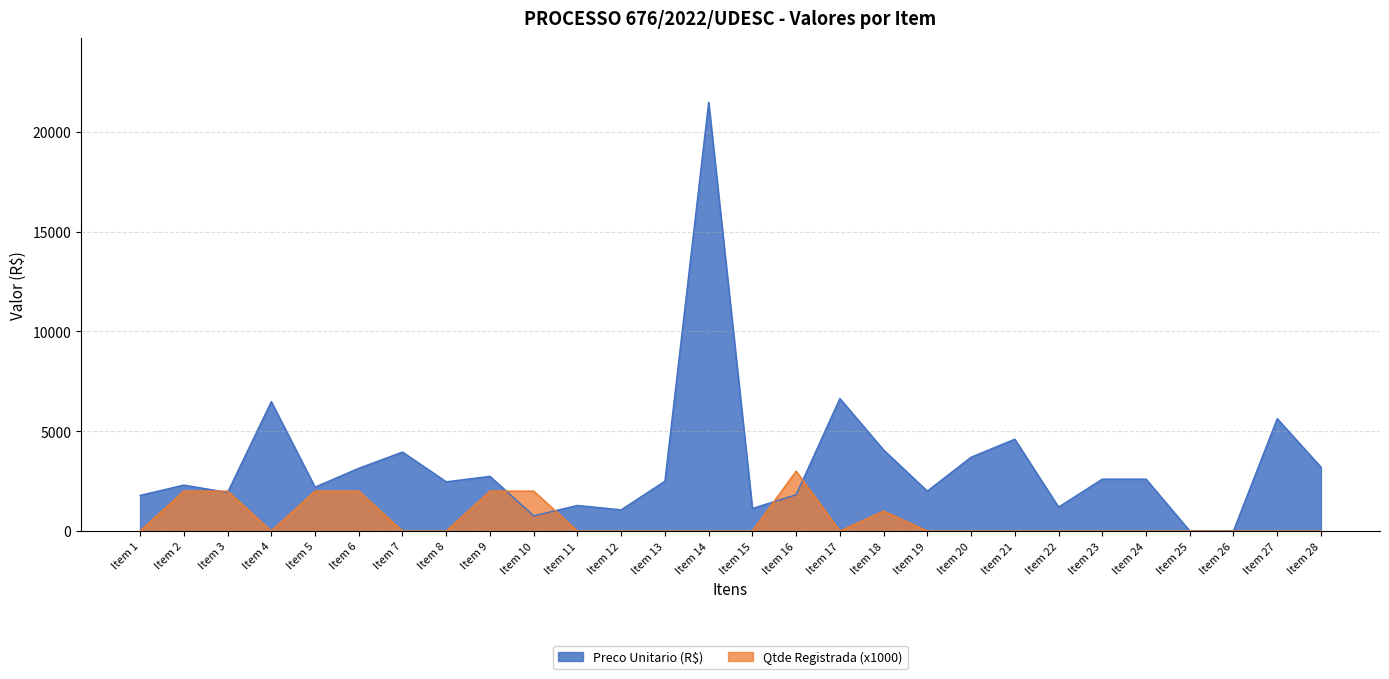

Between Item 7 and Item 11, which is larger?

Item 7